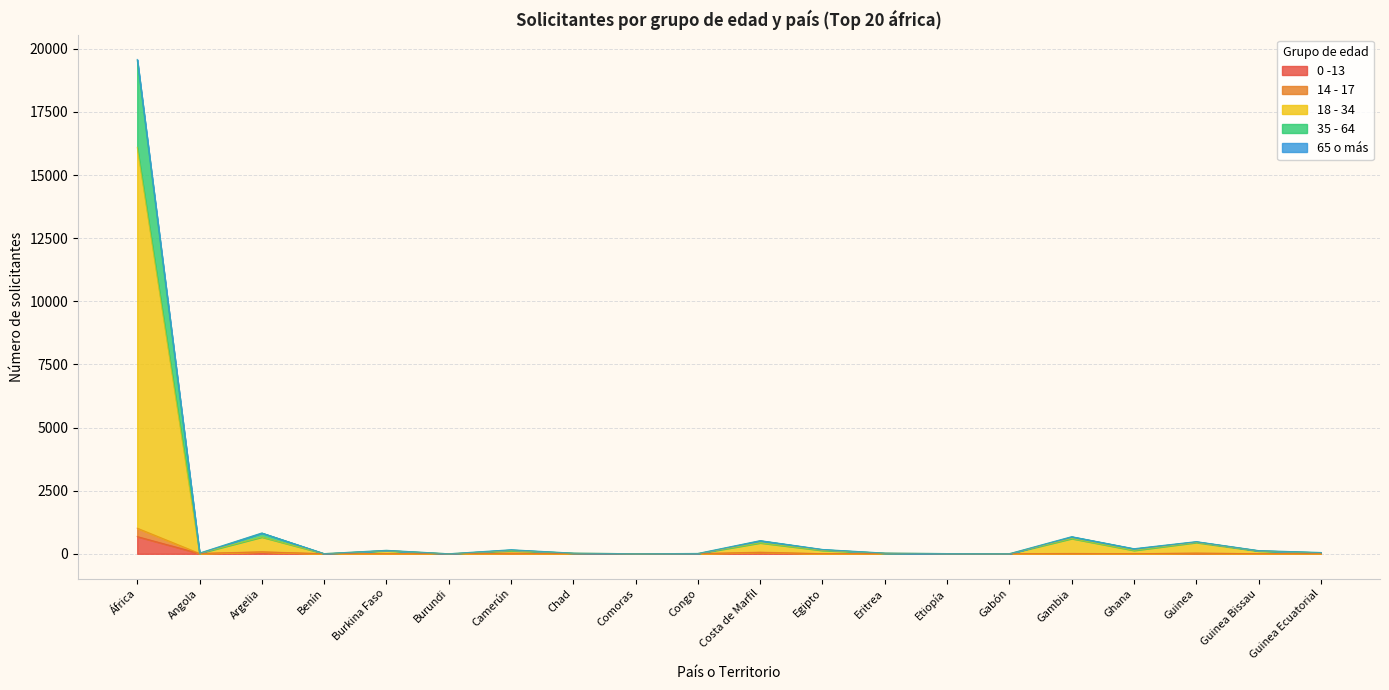

The value of 35 - 64 at Congo is 13. True or false?

True